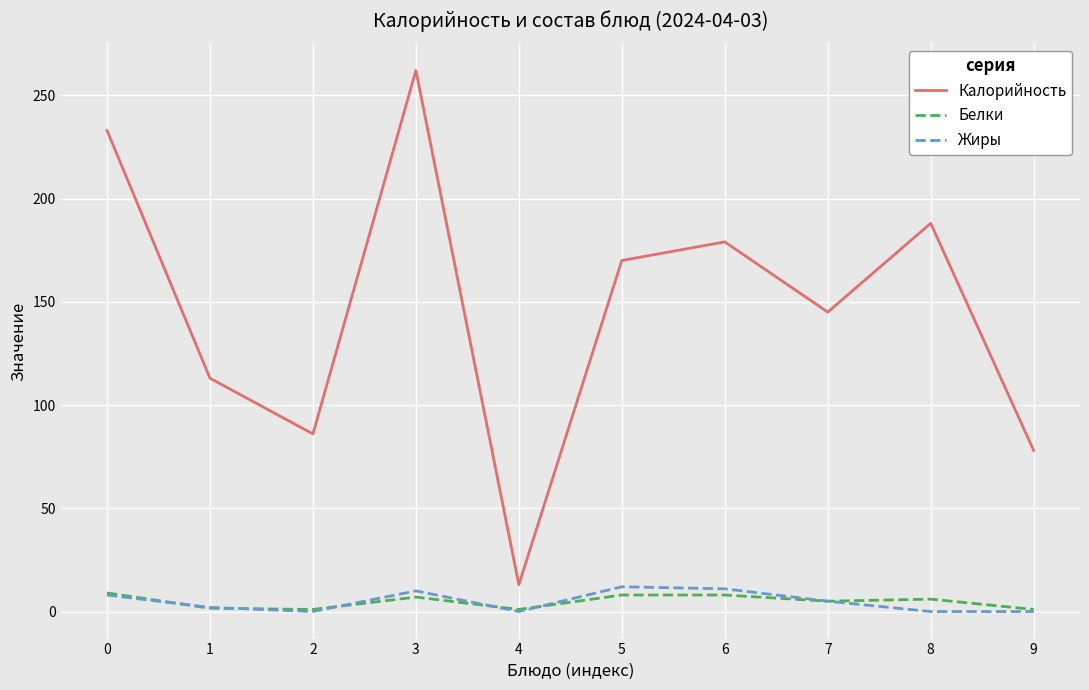

Which series changed the most between 1 and 8?

Калорийность